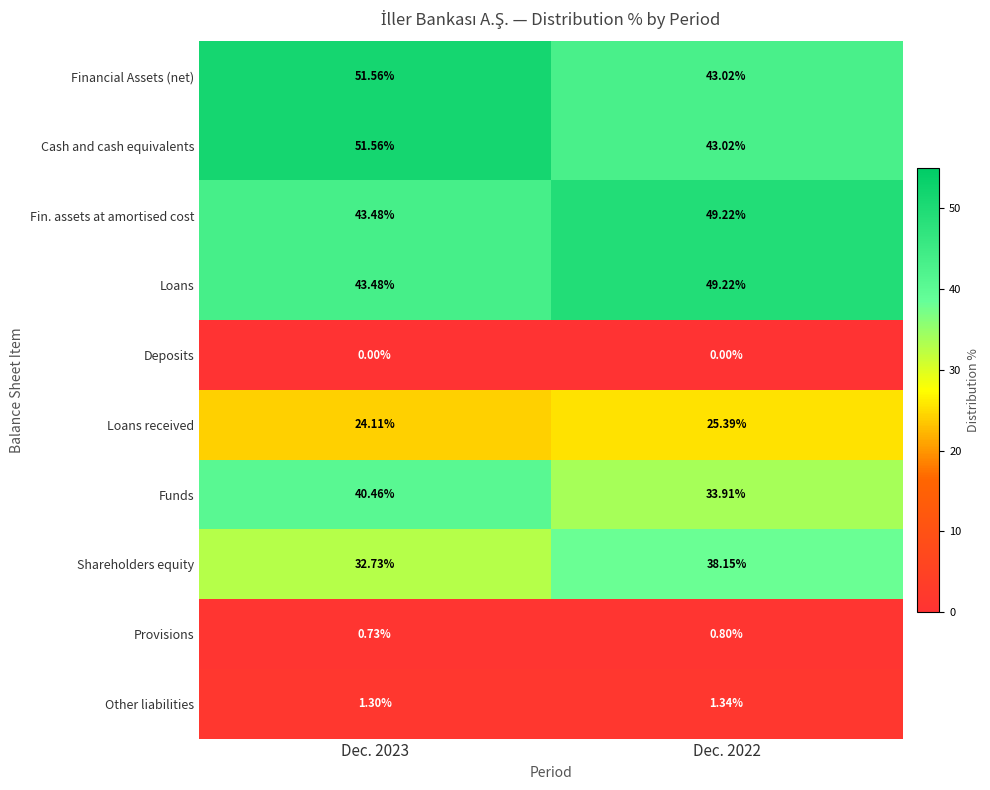

Is the value of Financial Assets (net) at Dec. 2023 greater than the value of Funds at Dec. 2022?

Yes